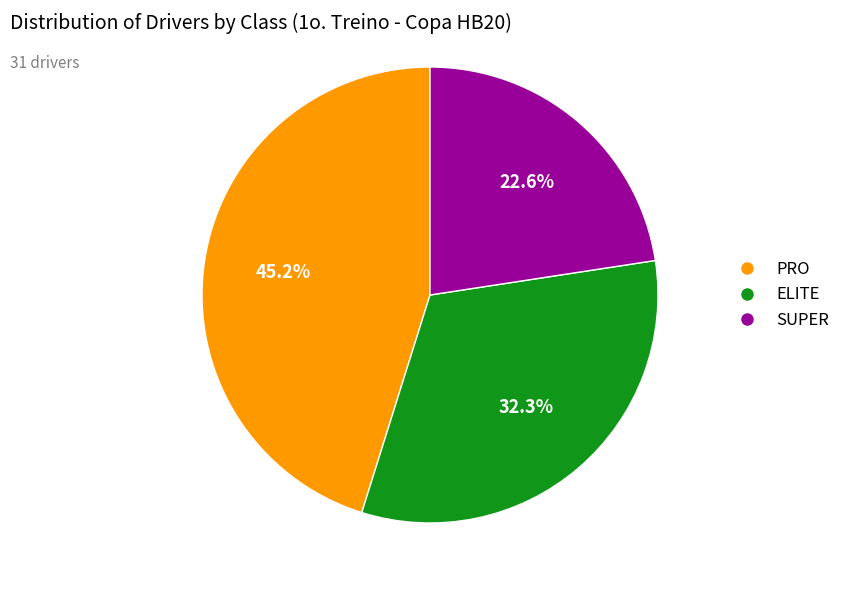

How many slices are in this pie chart?

3